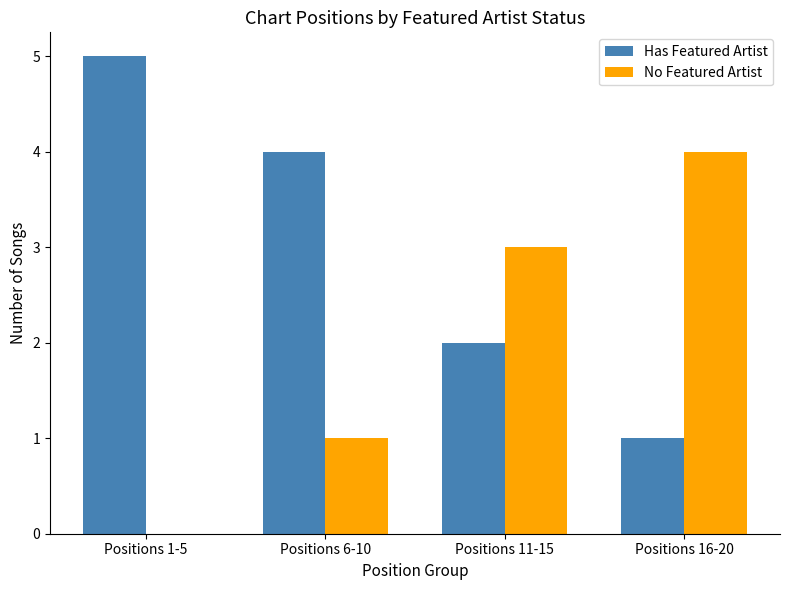

What is the sum of all Has Featured Artist values?

12